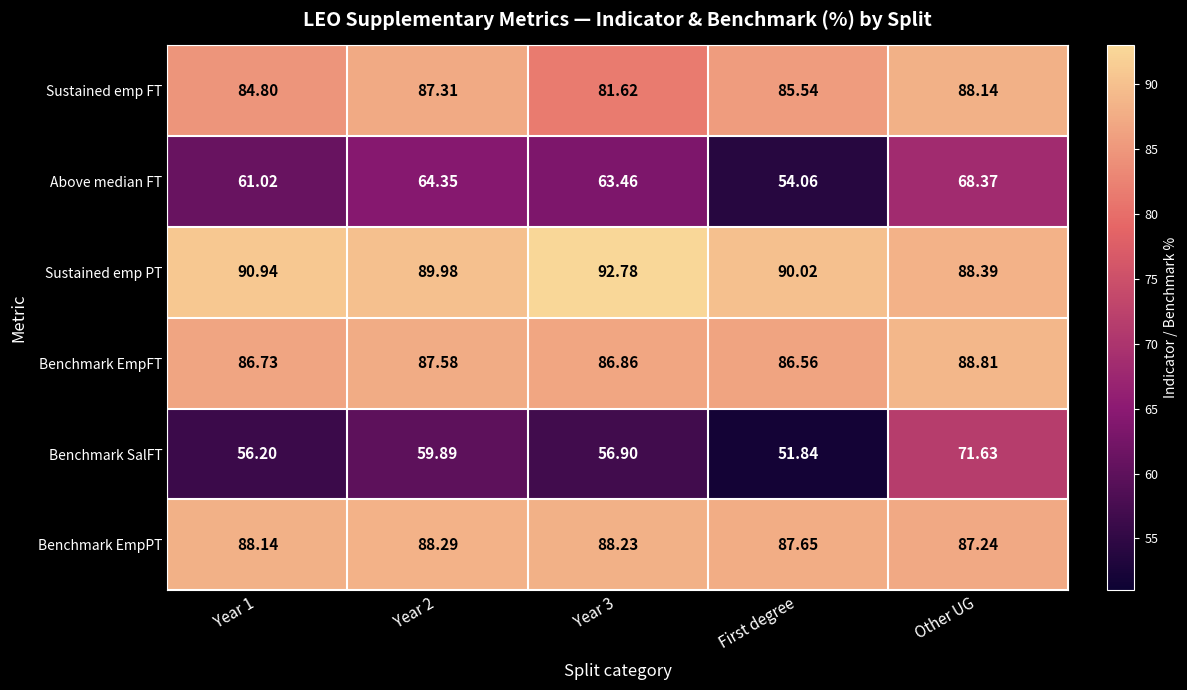

List the series in order of their peak value, highest first.

Sustained emp PT, Benchmark EmpFT, Benchmark EmpPT, Sustained emp FT, Benchmark SalFT, Above median FT